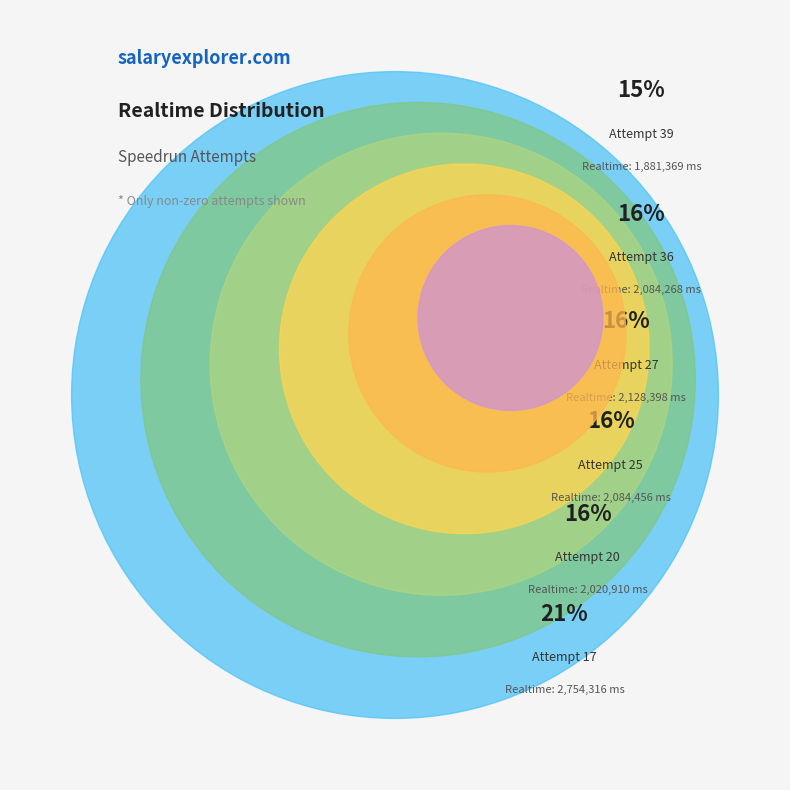

To the nearest percent, what percentage of the pie is Attempt 36?

16%